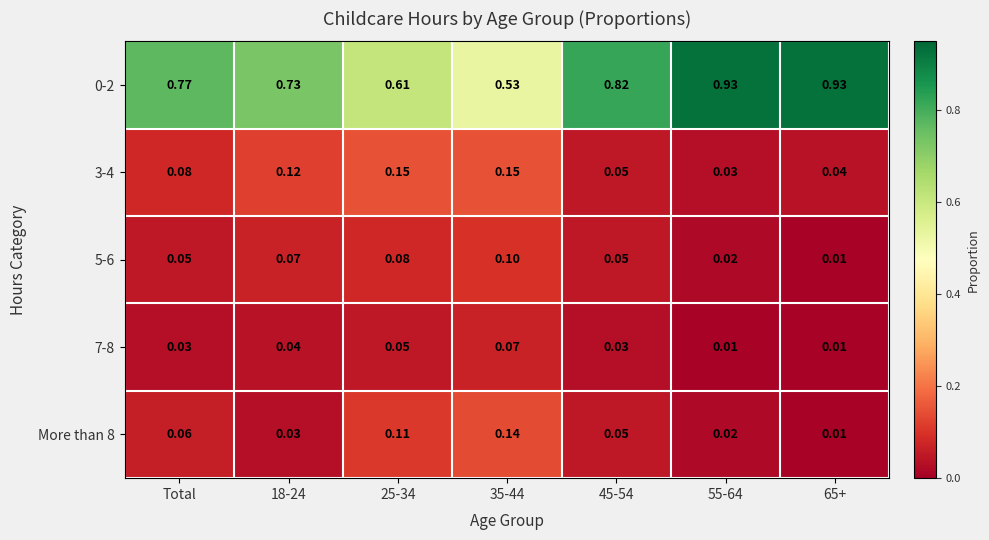

Is the value of 0-2 at 65+ greater than the value of More than 8 at 65+?

Yes